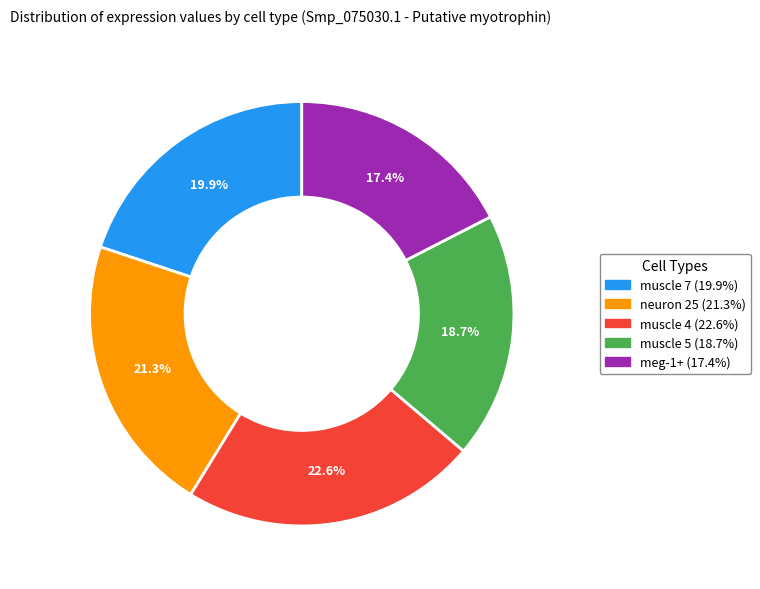

Does any single category account for the majority?

No